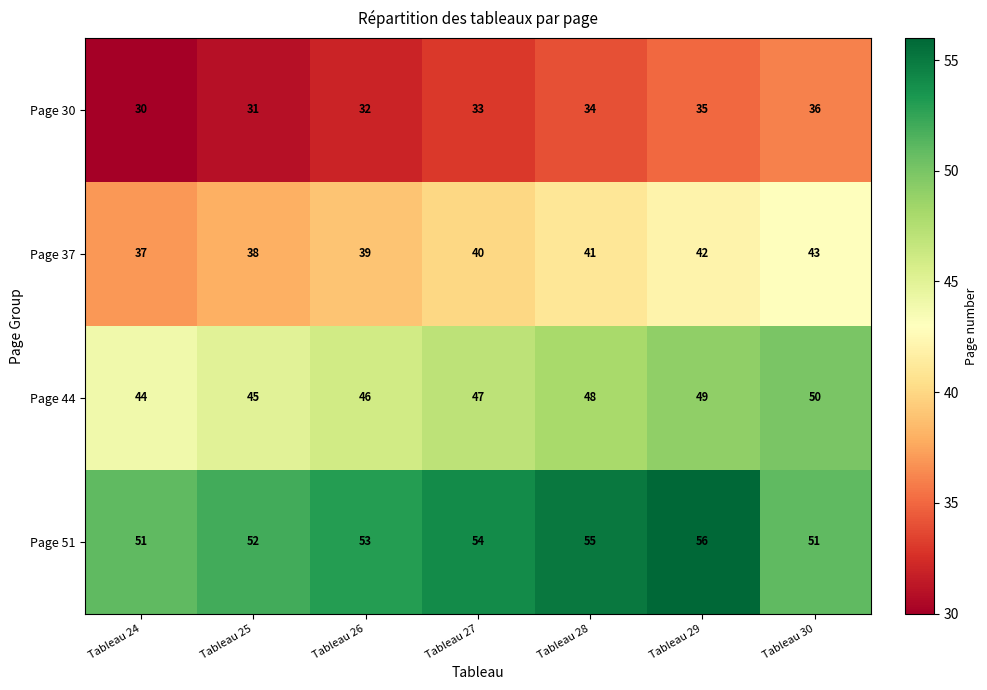

Where is Page 51 nearest to the value 53?

Tableau 26